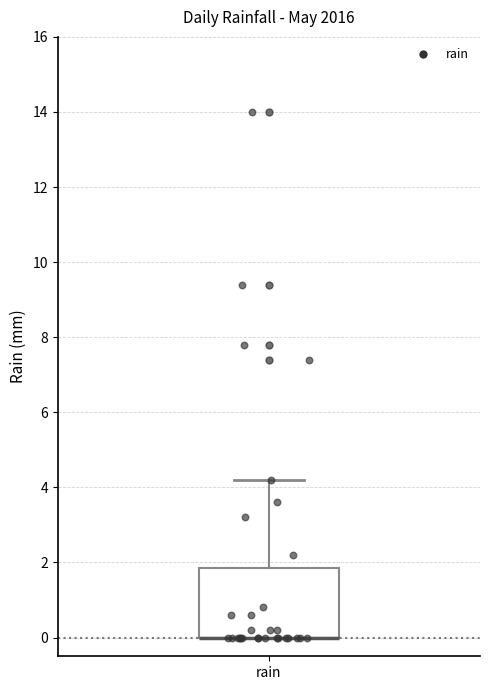

Where does the upper whisker of the box for rain end on the y-axis? The values are not printed on the chart, so give them approximately, as read against the axis.

4.2